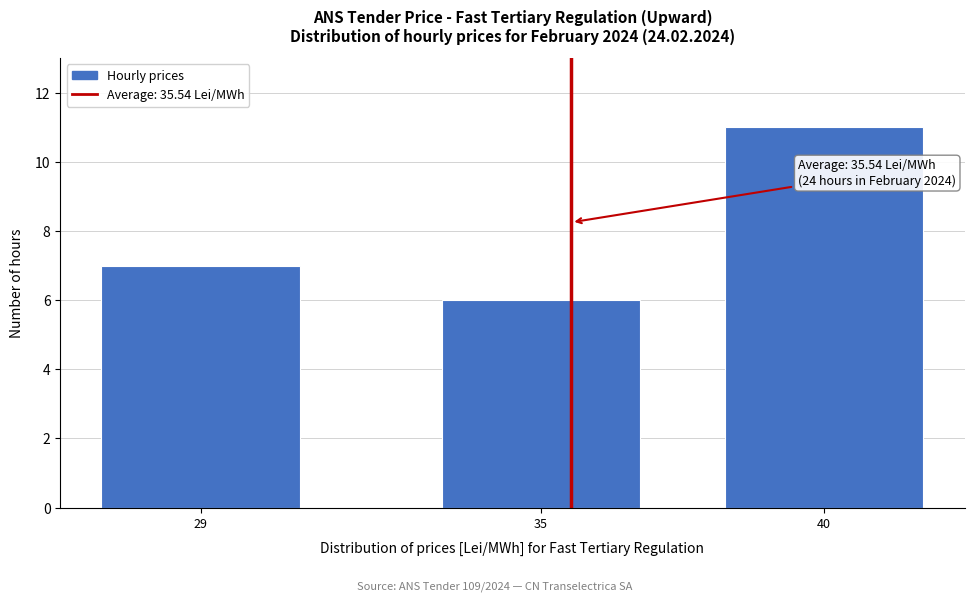

Reading left to right, what are all the values shown in this chart?

7	6	11